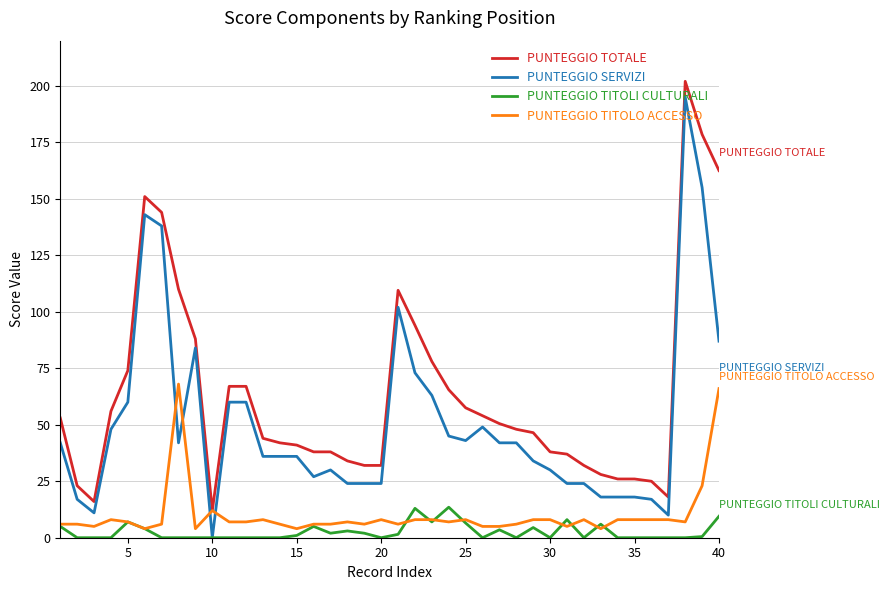

True or false: PUNTEGGIO TITOLI CULTURALI and PUNTEGGIO TITOLO ACCESSO cross at least once.

True